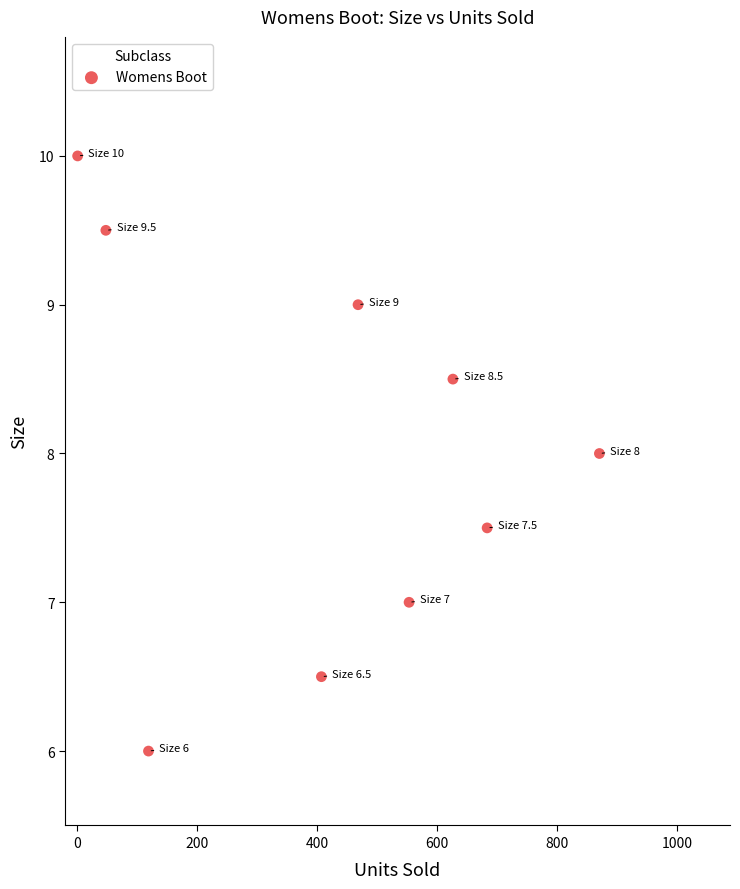

What is the range of Y values (max minus min)?

4.0